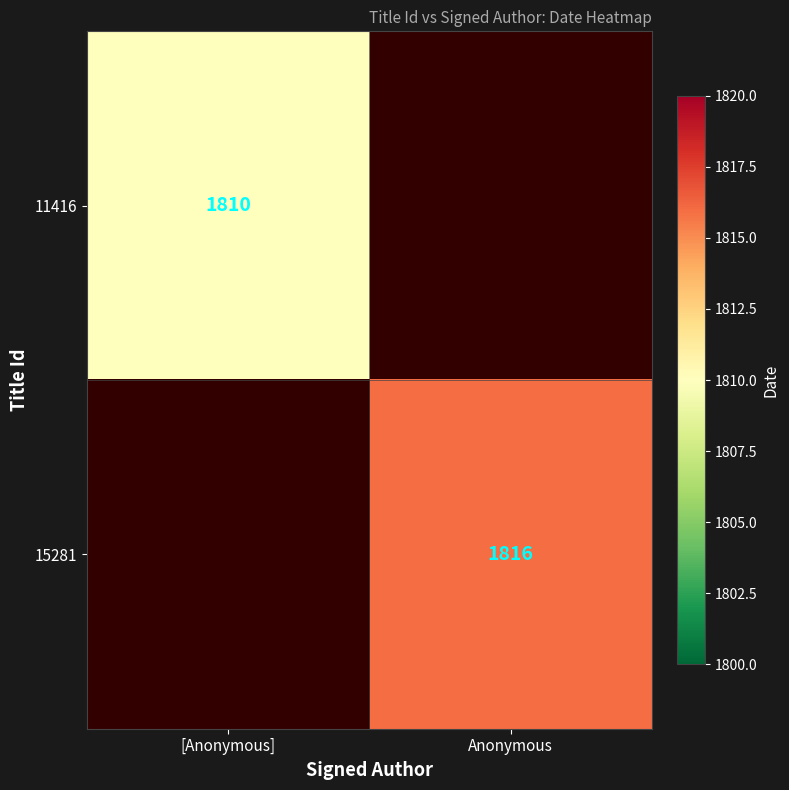

The value of 11416 at [Anonymous] is 648. True or false?

False